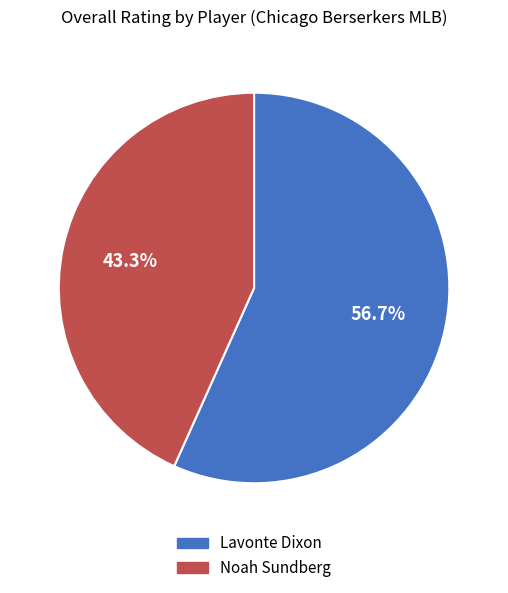

Rank the categories by value from lowest to highest.

Noah Sundberg, Lavonte Dixon